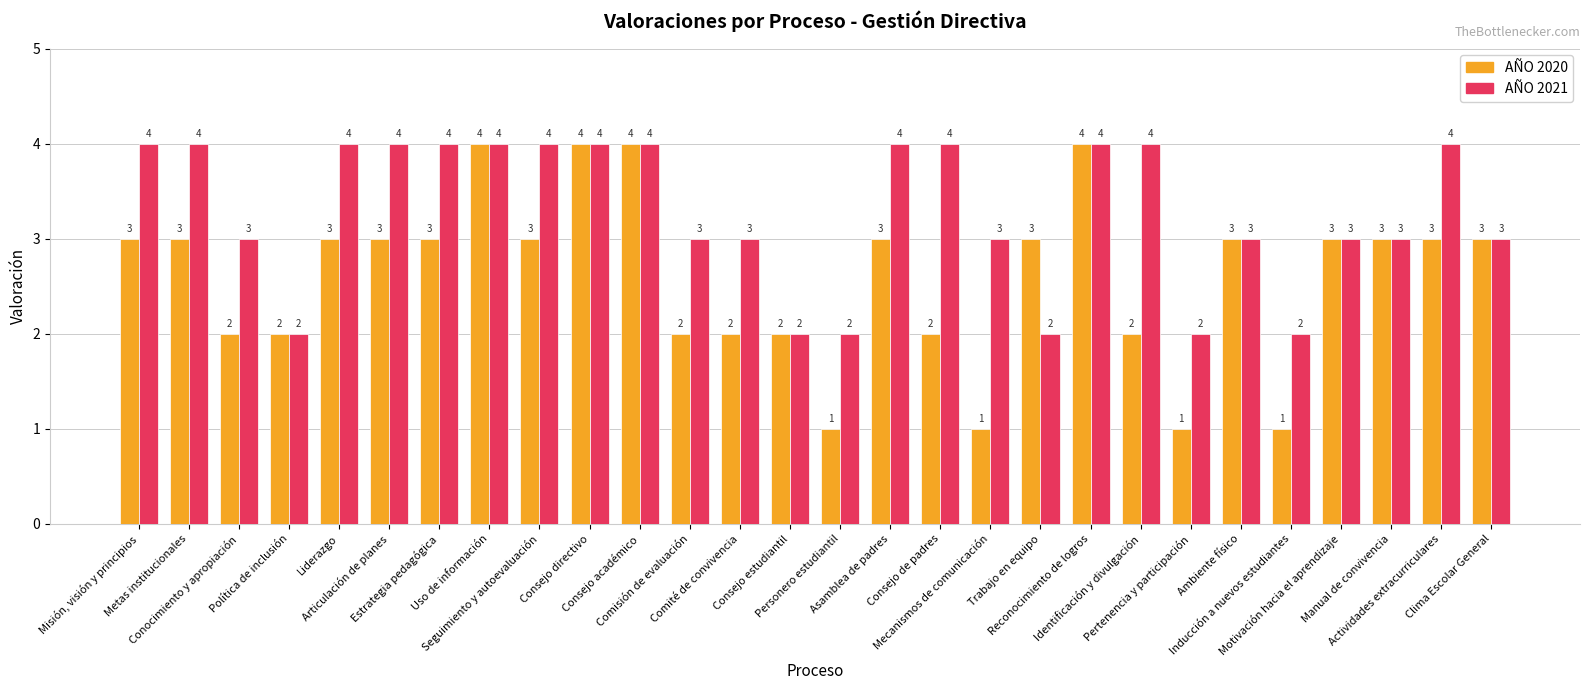

What is the difference between the AÑO 2020 values at Identificación y divulgación and Inducción a nuevos estudiantes?

1